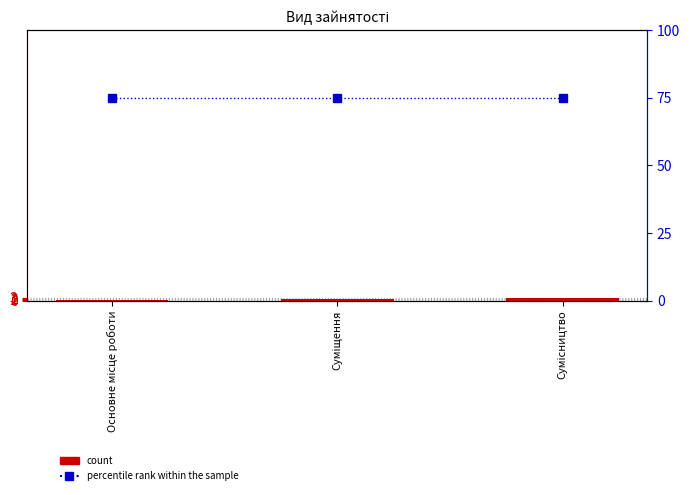

What is the spread (max minus min) of values at Основне місце роботи?

74